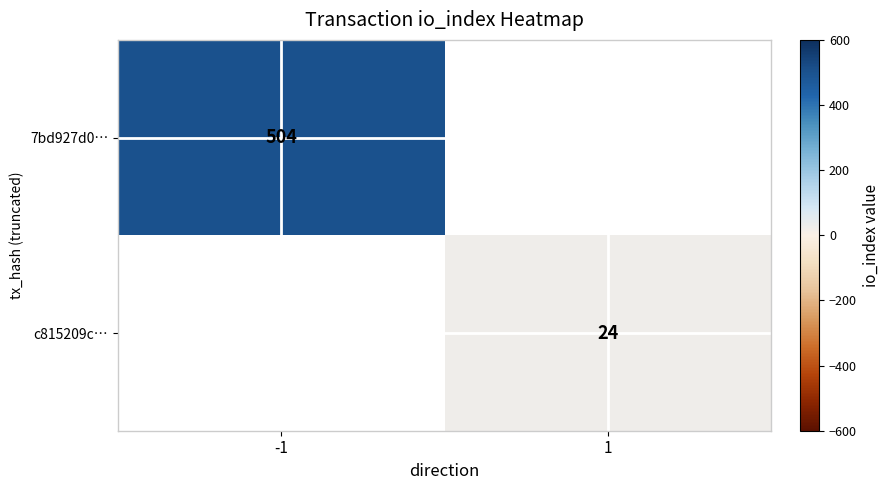

Count the number of categories in the chart.

2